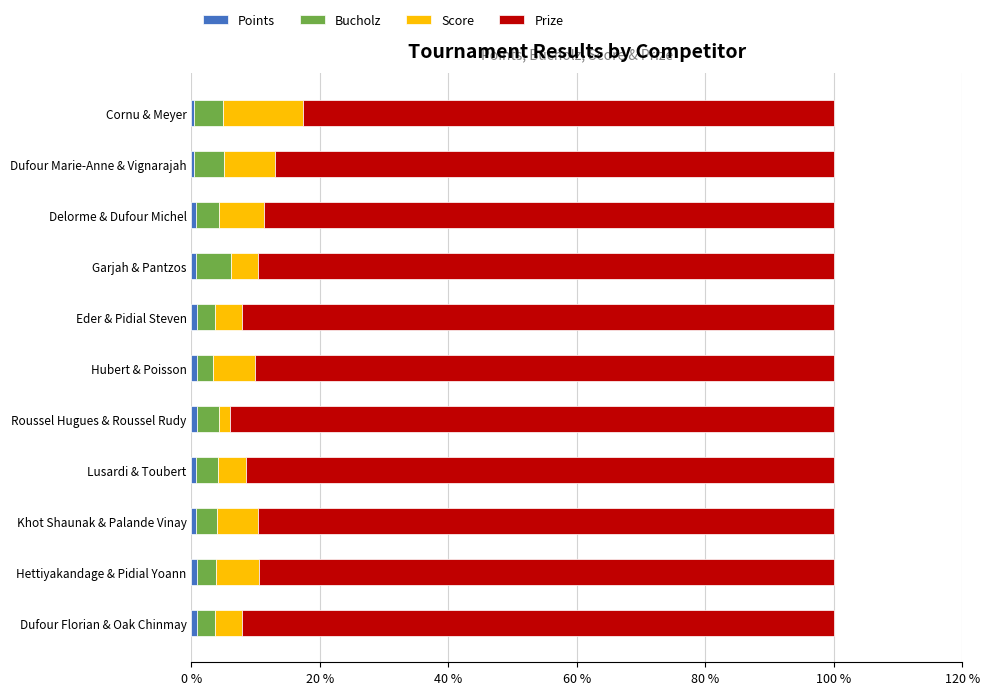

What is the value of the Score bar at the 9th from the left?

7.1